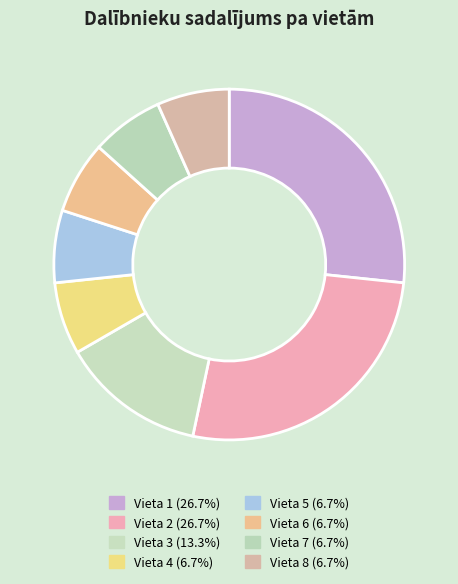

How many slices are in this pie chart?

8